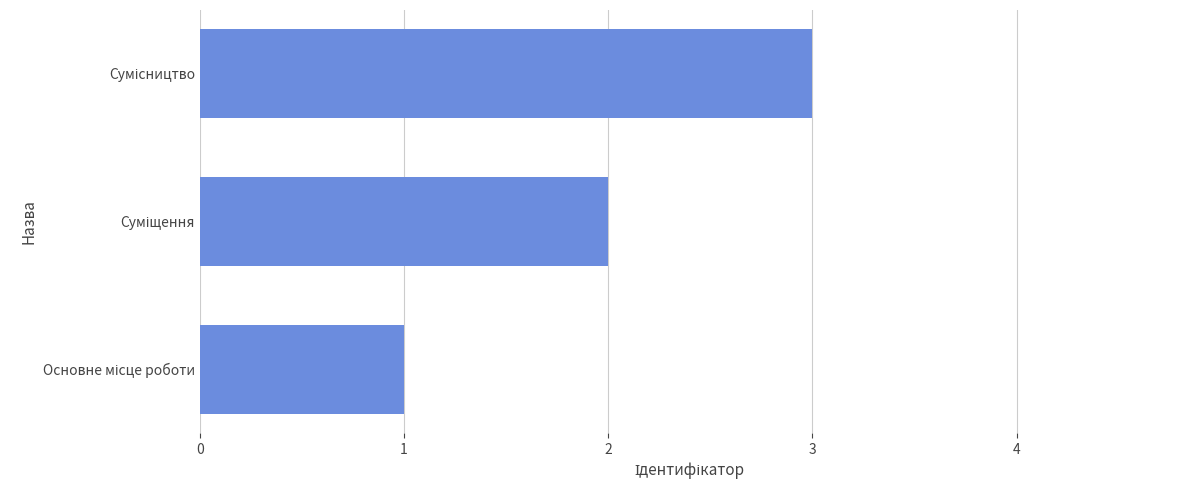

What is the maximum value shown in the chart?

3